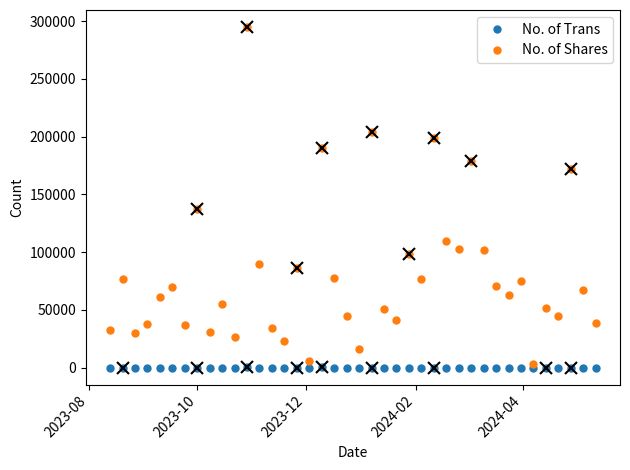

List the series in order of their peak value, lowest first.

No. of Trans, No. of Shares